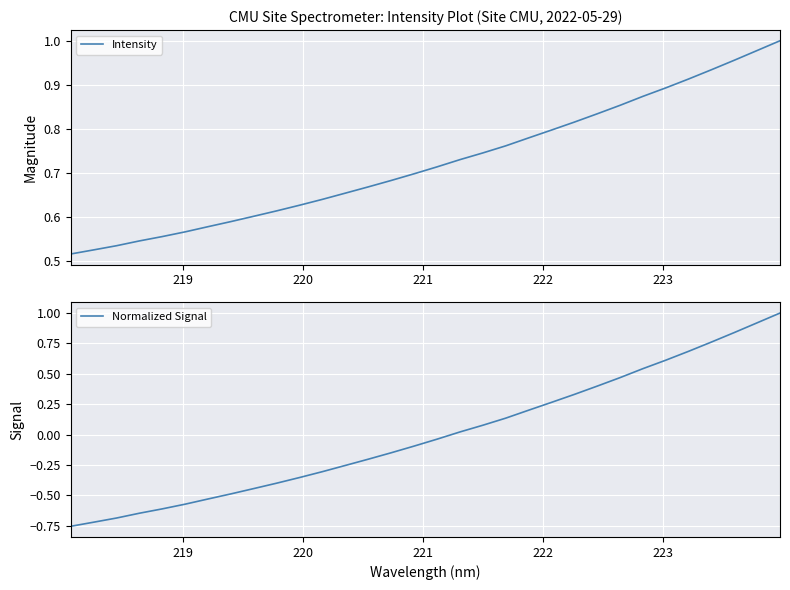

True or false: Intensity has more than 2 interior local peaks.

False